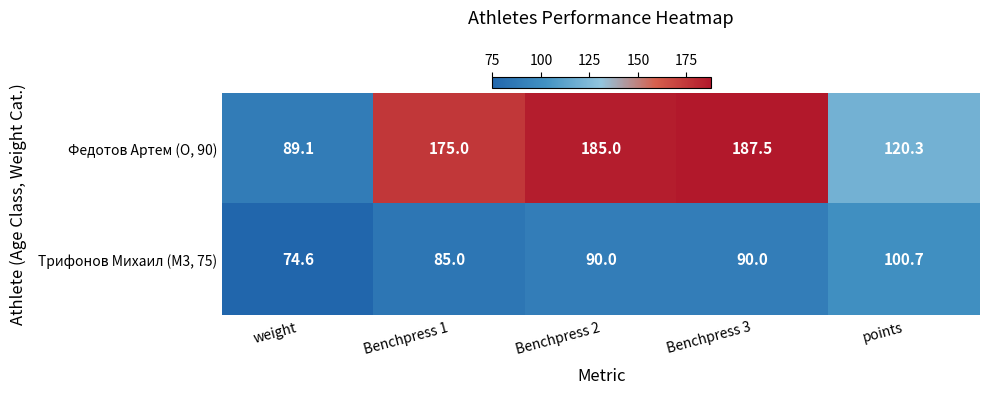

Count the number of data series in this chart.

2